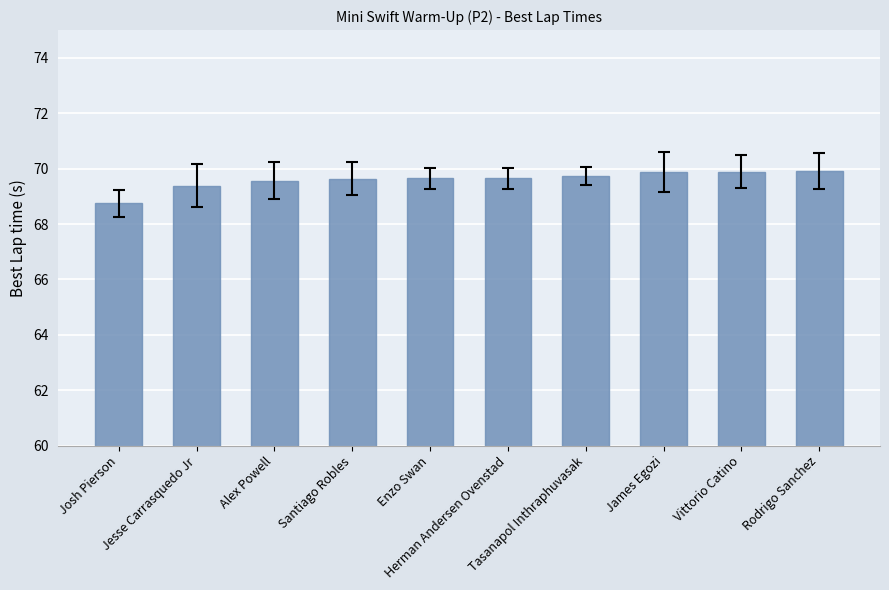

The chart shows a value of 31.9 at Rodrigo Sanchez. True or false?

False